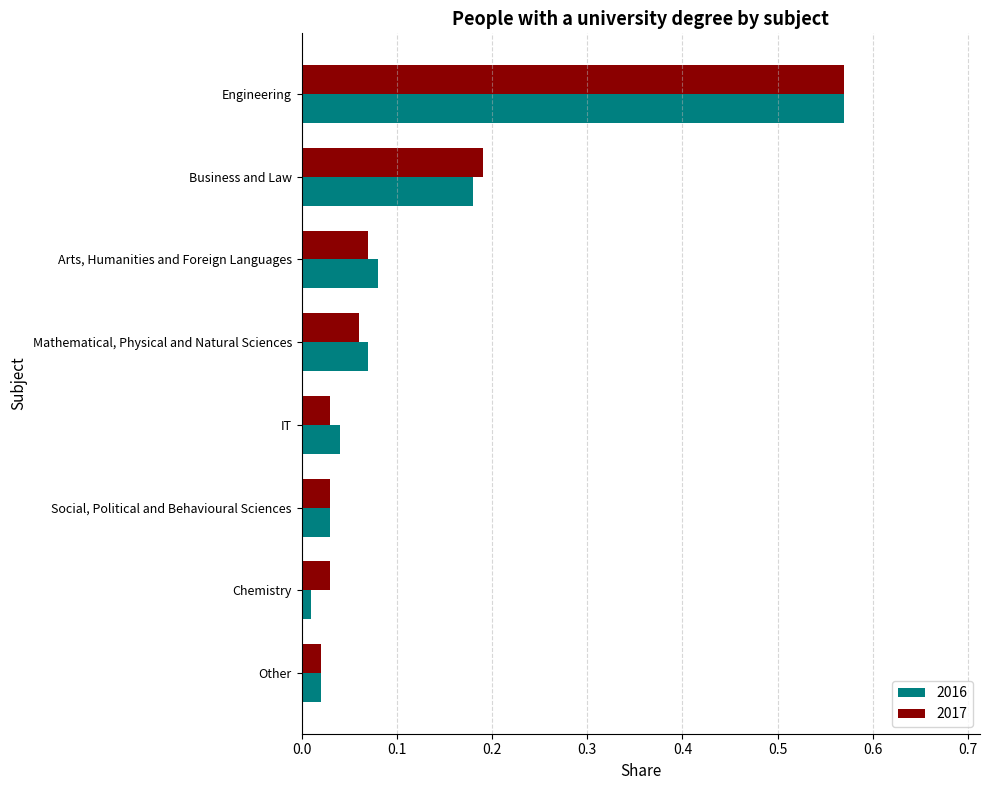

At how many categories does at least one series exceed 0?

8